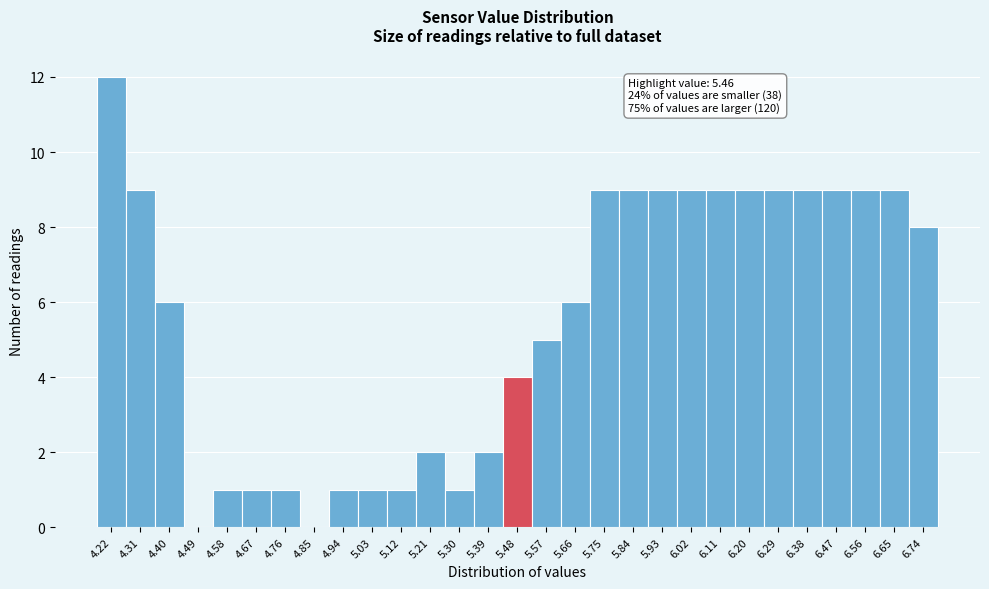

Over which range of the x-axis is the bar tallest?

4.175 to 4.265